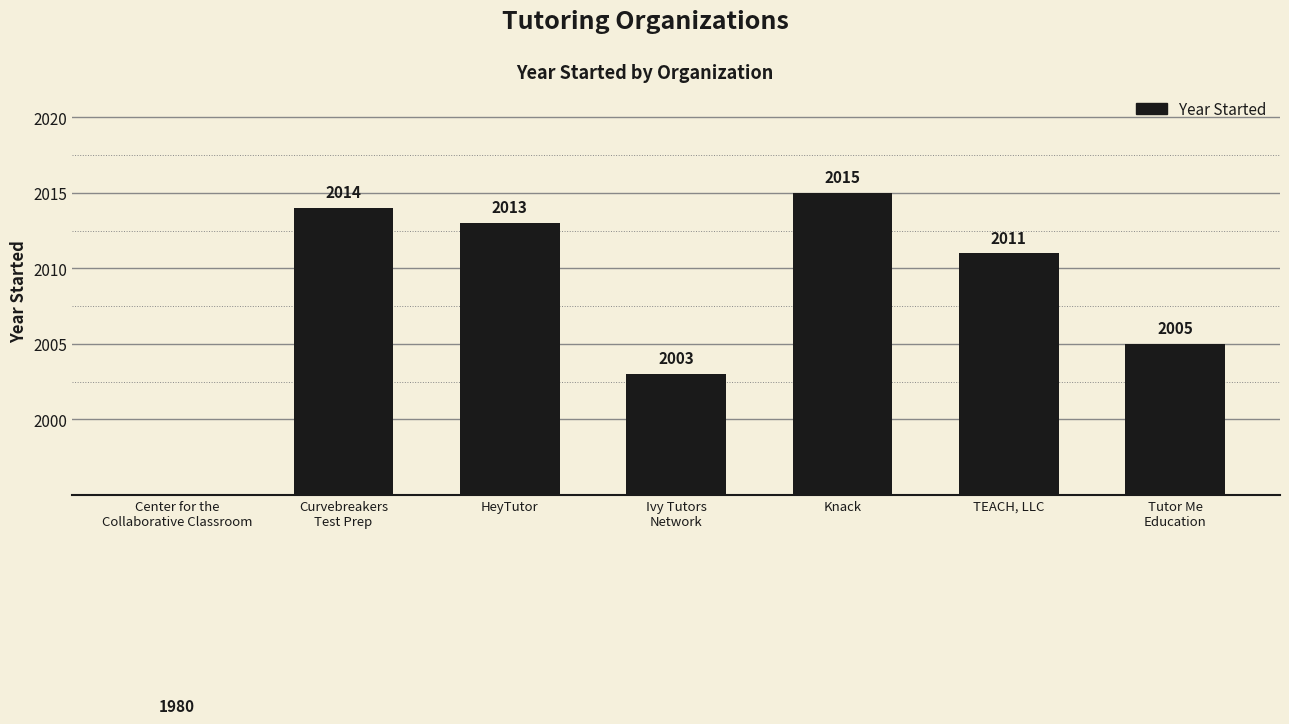

What is the average value?

2006